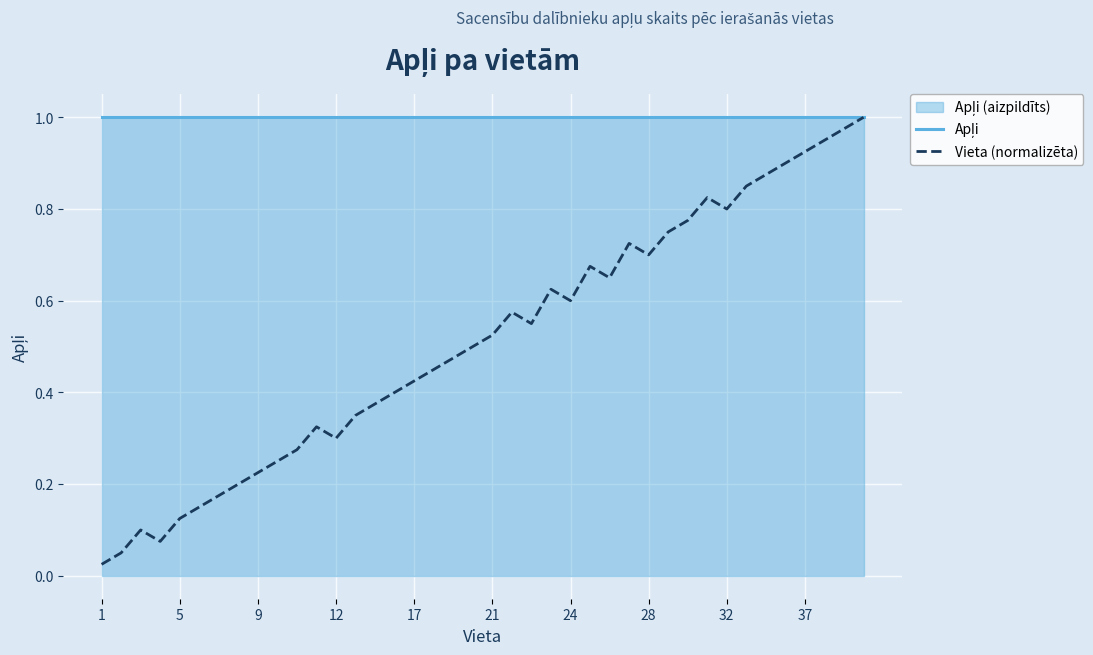

What is the sum of the Apļi values at 21 and 19?

2.0